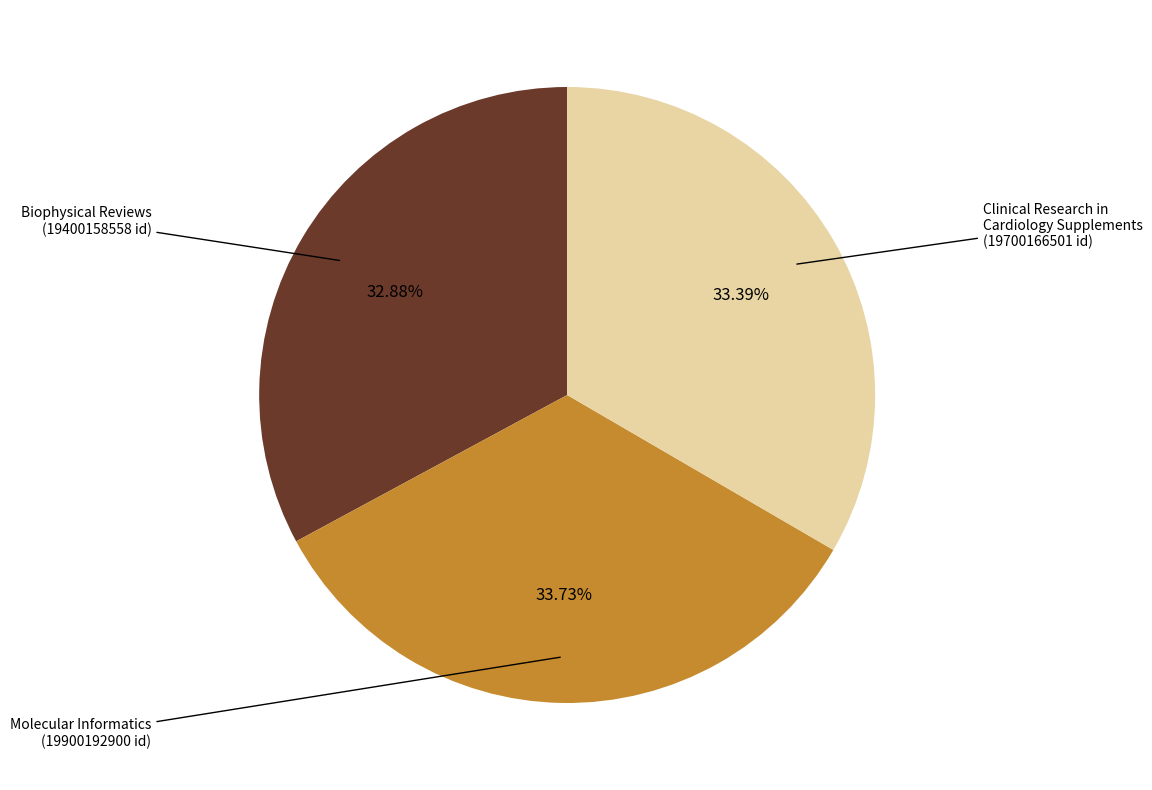

Approximately how many times larger is the value at Biophysical Reviews compared to Clinical Research in Cardiology Supplements?

1.0